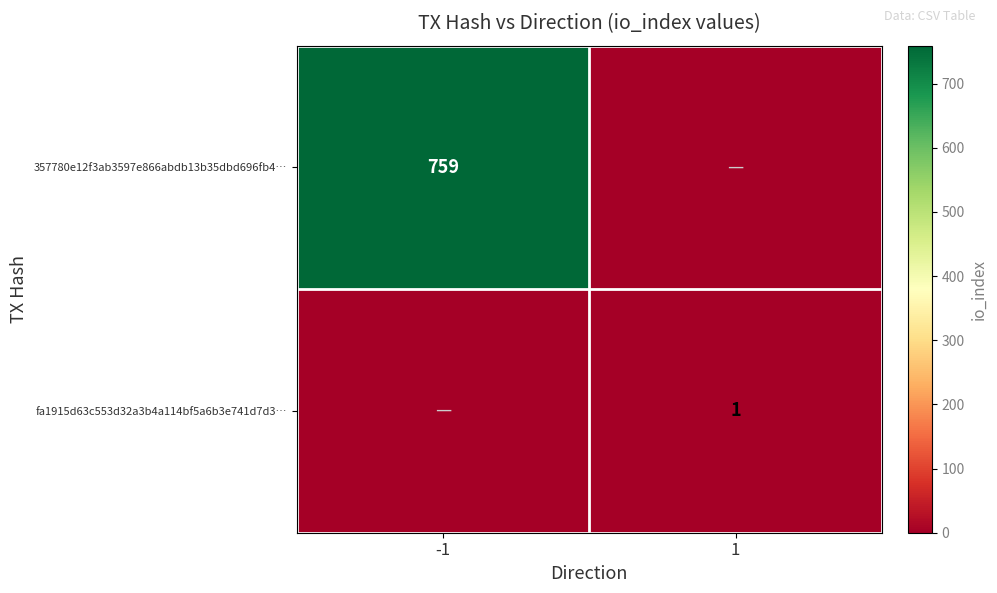

The 357780e12f3ab3597e866abdb13b35dbd696fb4… series shows 424 at -1. True or false?

False